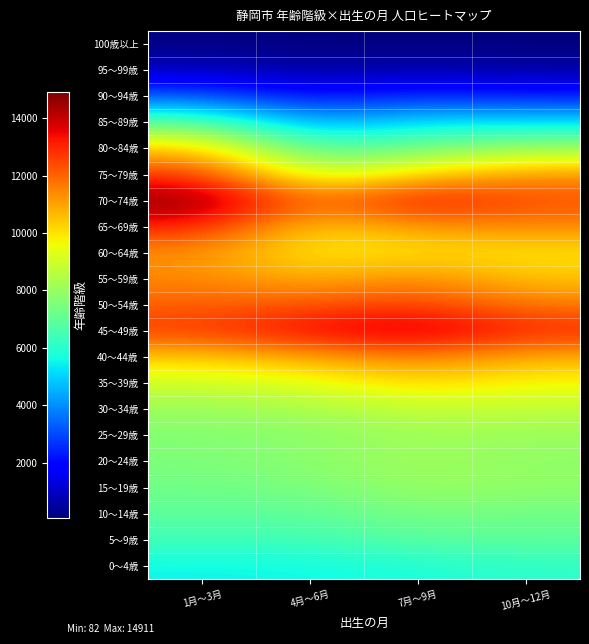

Read the 95～99歳 value at 7月～9月, to the nearest 5.

745